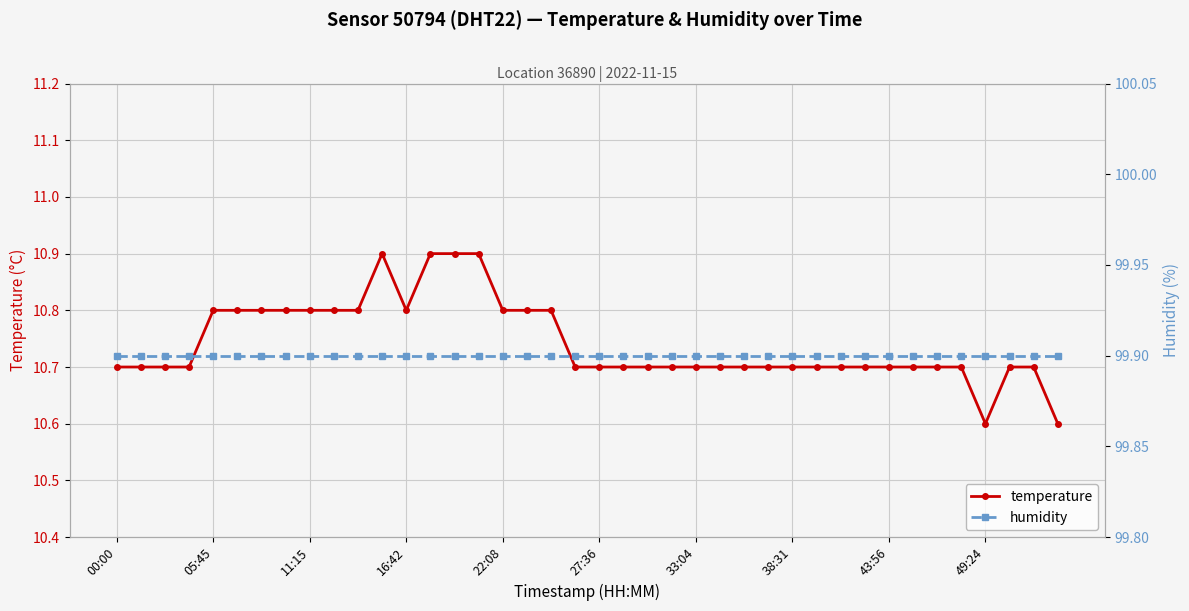

At which category is the sum across all series the highest?

11